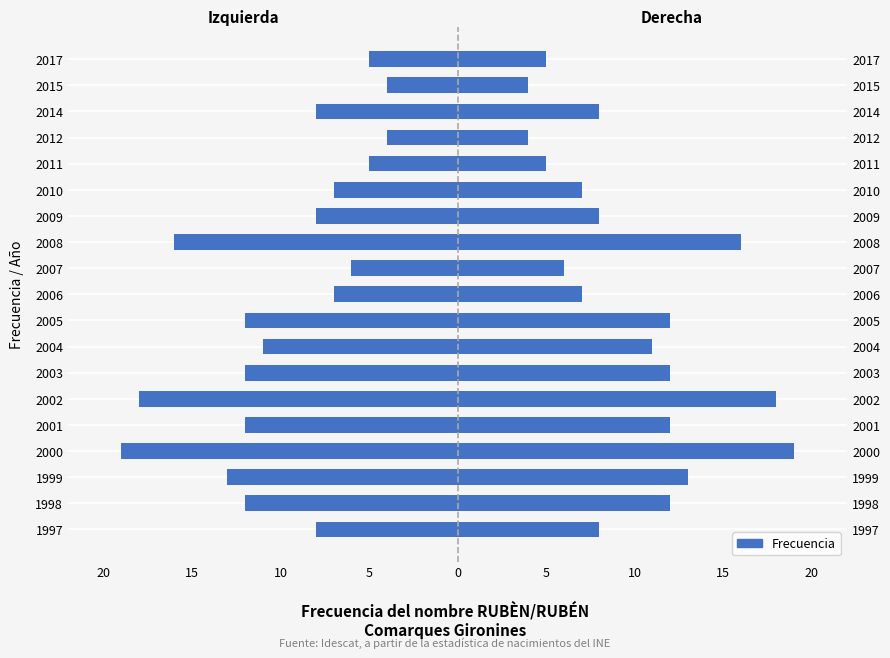

How many bars are there in total?

38